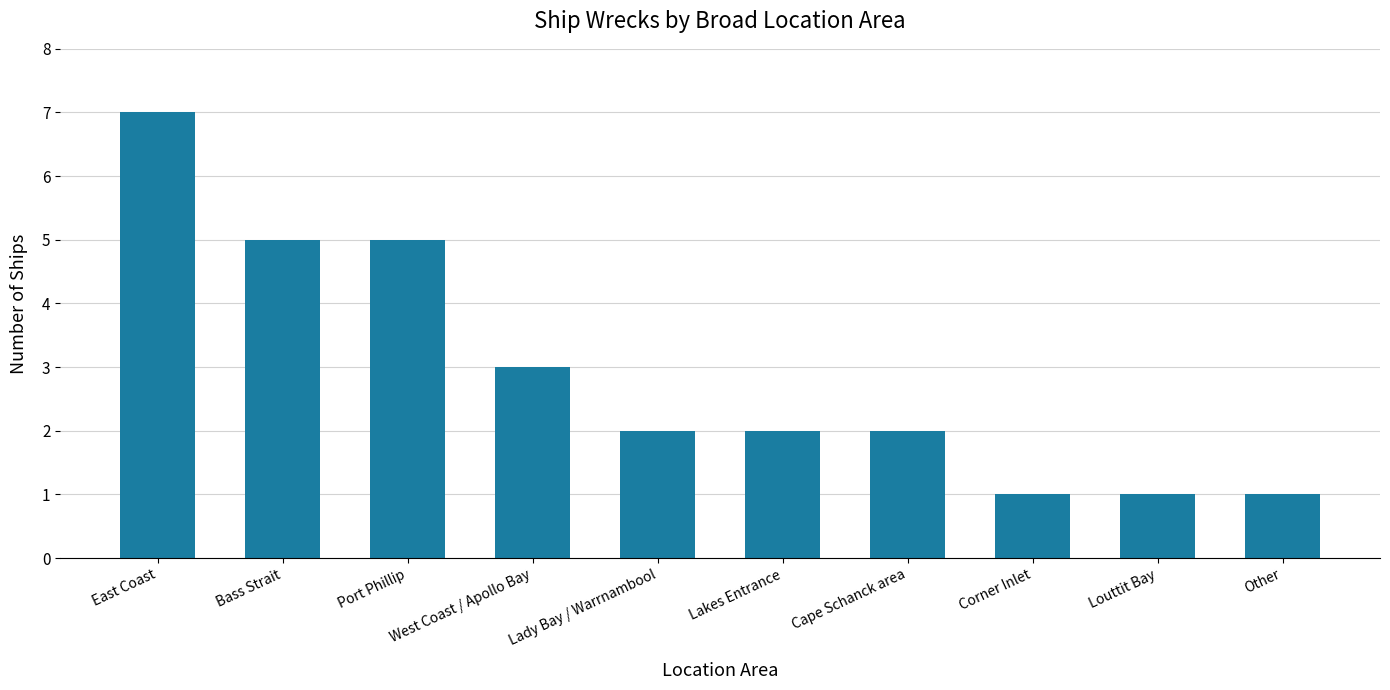

What is the sum of the values at Port Phillip and Corner Inlet?

6